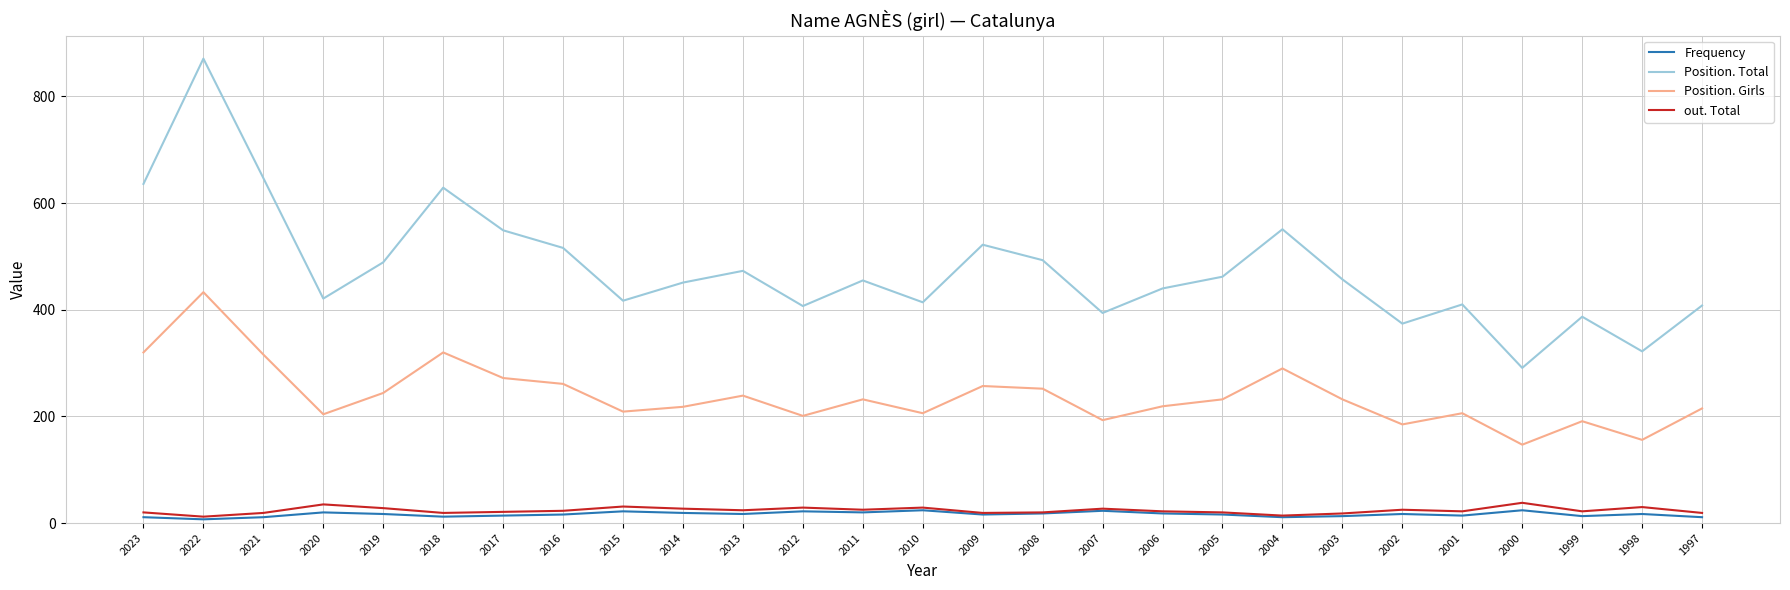

Is this an area chart (filled region under the line)?

No